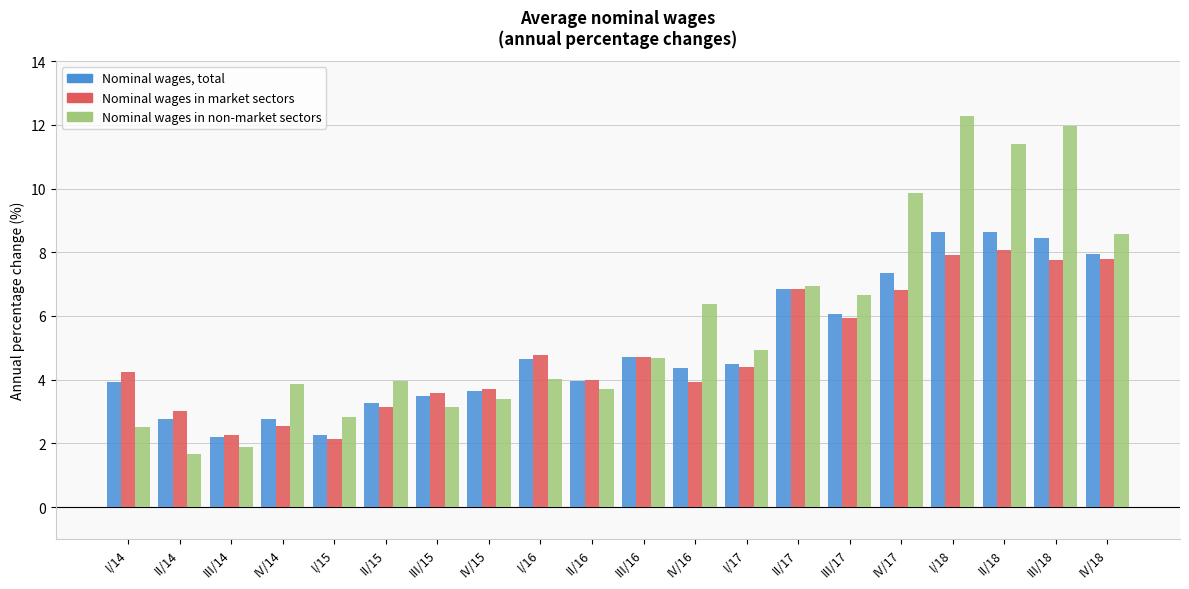

What is the total value across all series at IV/16?

14.7